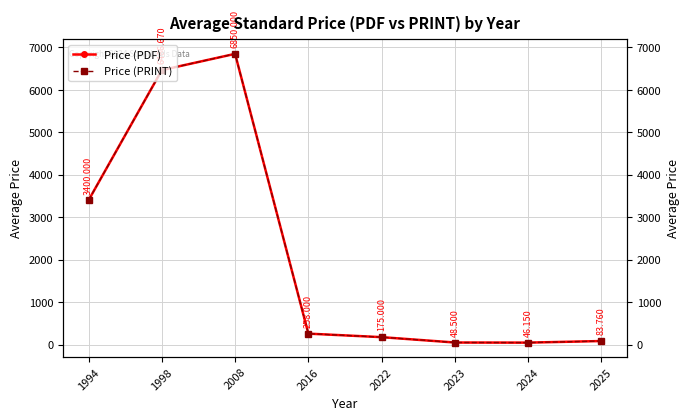

How many distinct data groups are displayed?

2